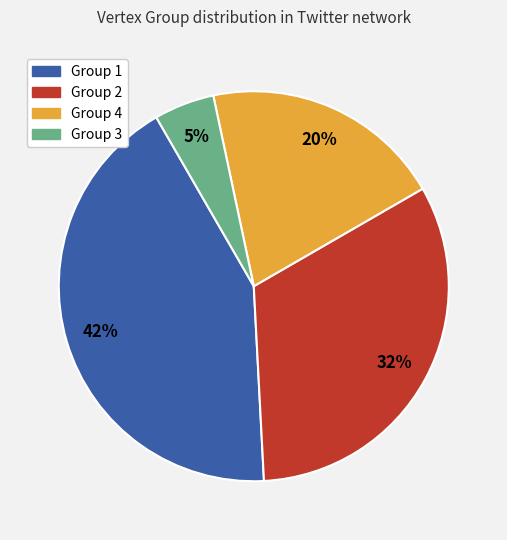

To the nearest percent, what is the difference between the largest and smallest slice percentages?

38%